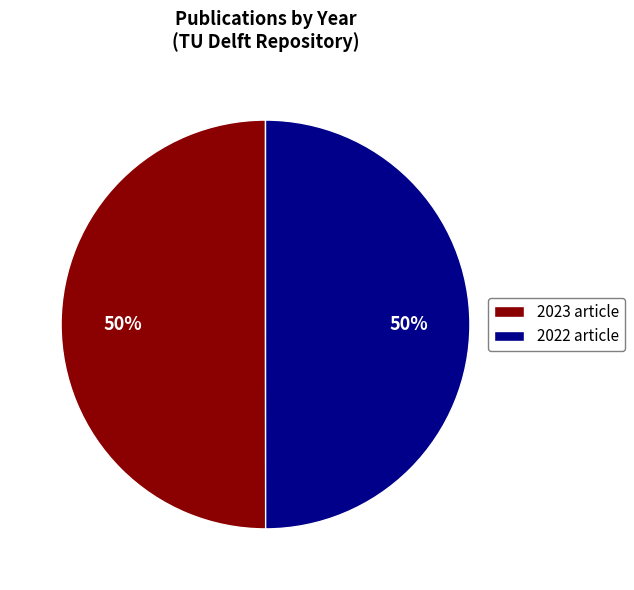

To the nearest percent, what is the average slice percentage?

50%